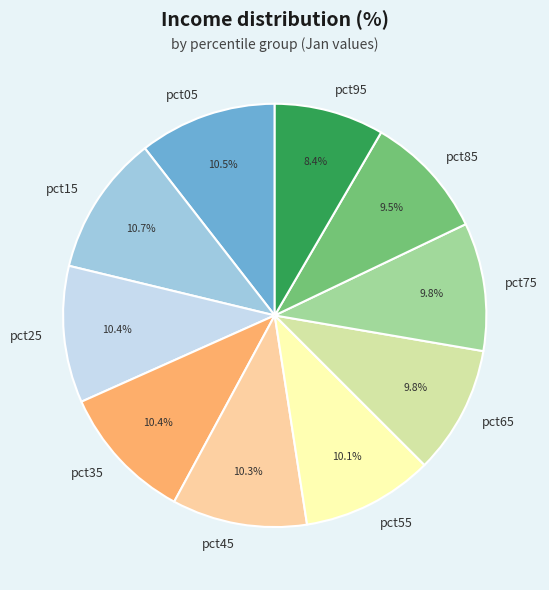

Is there a majority slice in this chart?

No